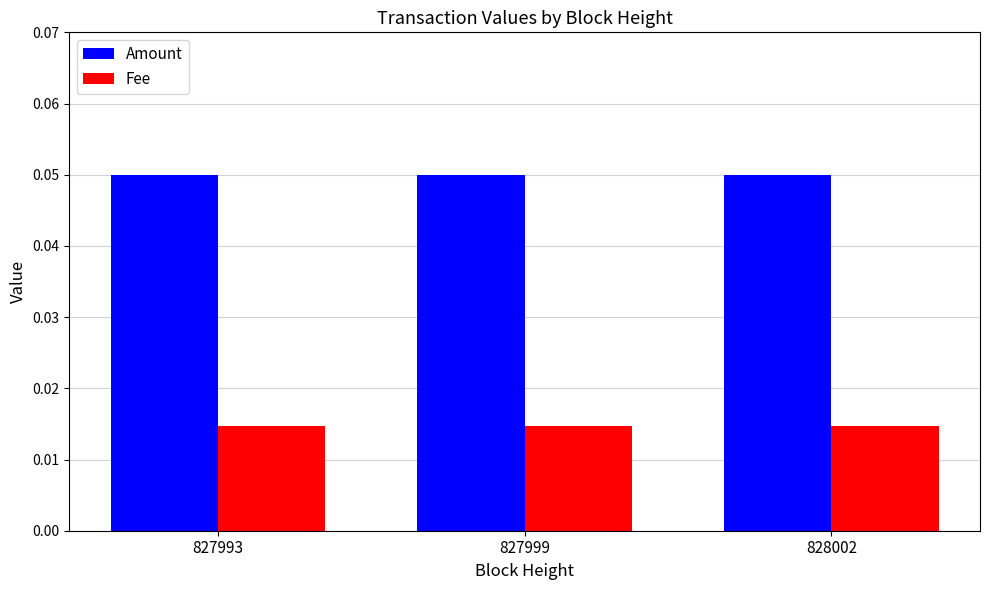

How many data points does each series have?

3